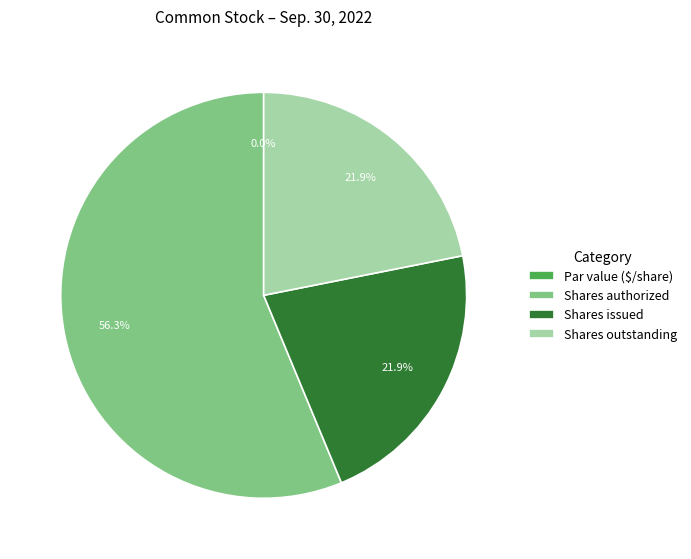

What is the total percentage of Common stock, shares issued (in shares) and Common stock, par value (in dollars per share)?

21.9%